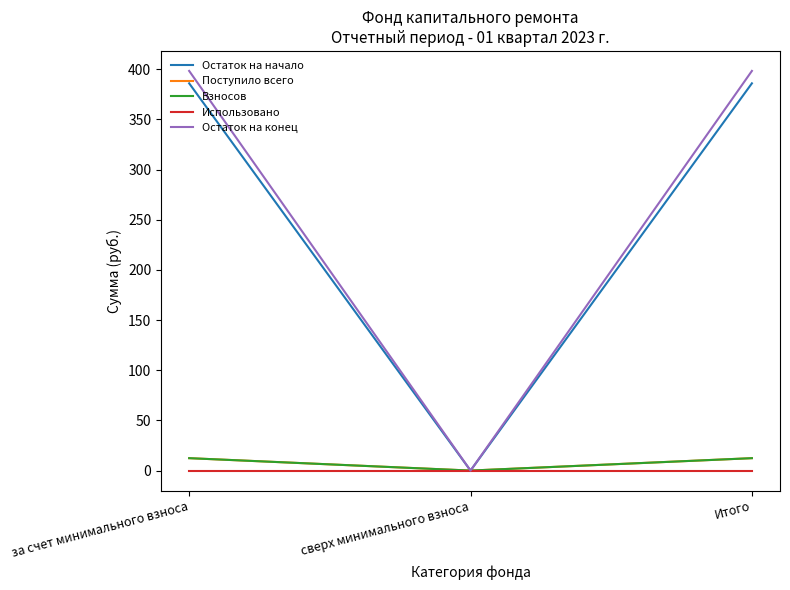

The value of Поступило всего at сверх минимального взноса is 0.0. True or false?

True